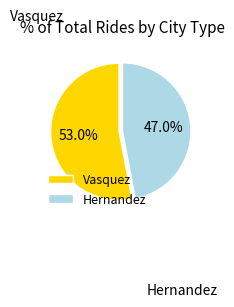

Is the sum of Vasquez and Hernandez greater than half?

Yes